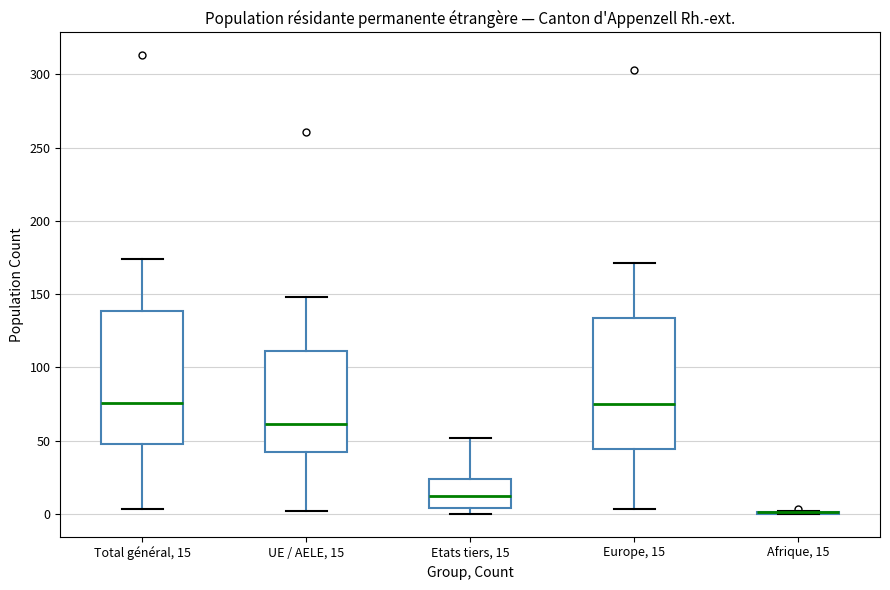

Reading left to right, read every box against the y-axis: the position of its median line, the range the box covers, and the ends of its whiskers. The values are not printed on the chart, so give them approximately, as read against the axis.

Total général, 15: median 75, box 50 to 140, whiskers 5 to 175
UE / AELE, 15: median 60, box 40 to 110, whiskers 0 to 150
Etats tiers, 15: median 10, box 5 to 25, whiskers 0 to 50
Europe, 15: median 75, box 45 to 135, whiskers 5 to 170
Afrique, 15: box collapsed to a line at 0, whiskers 0 to 0